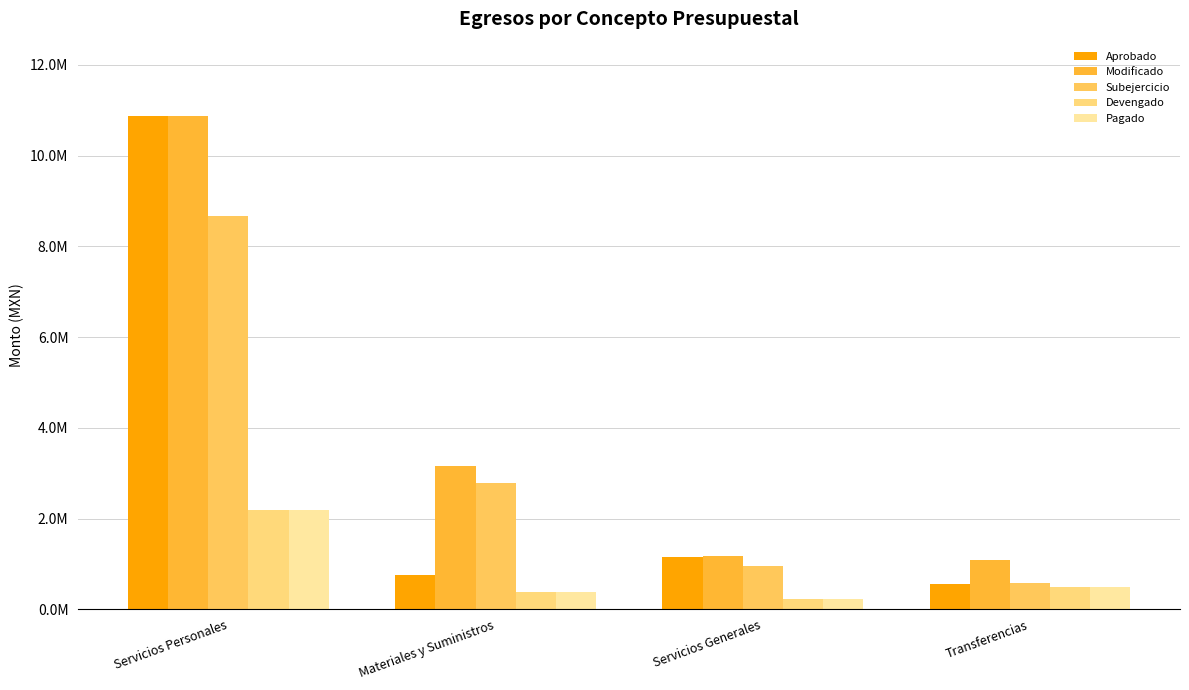

Which label corresponds to the largest value in the chart?

Servicios Personales